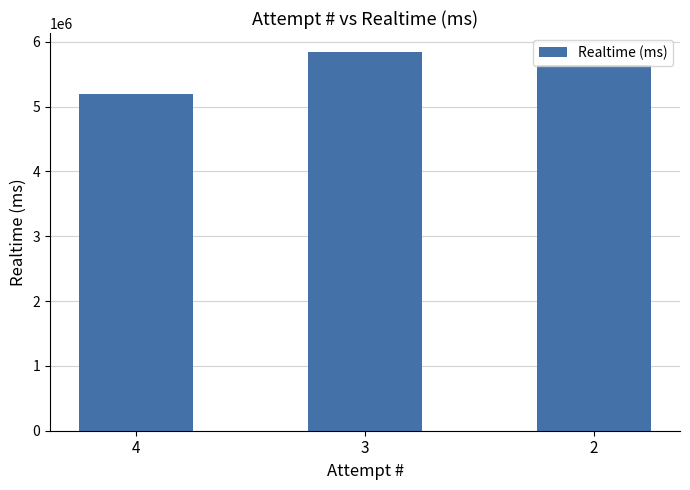

Where is the data nearest to the value 5516486?

2